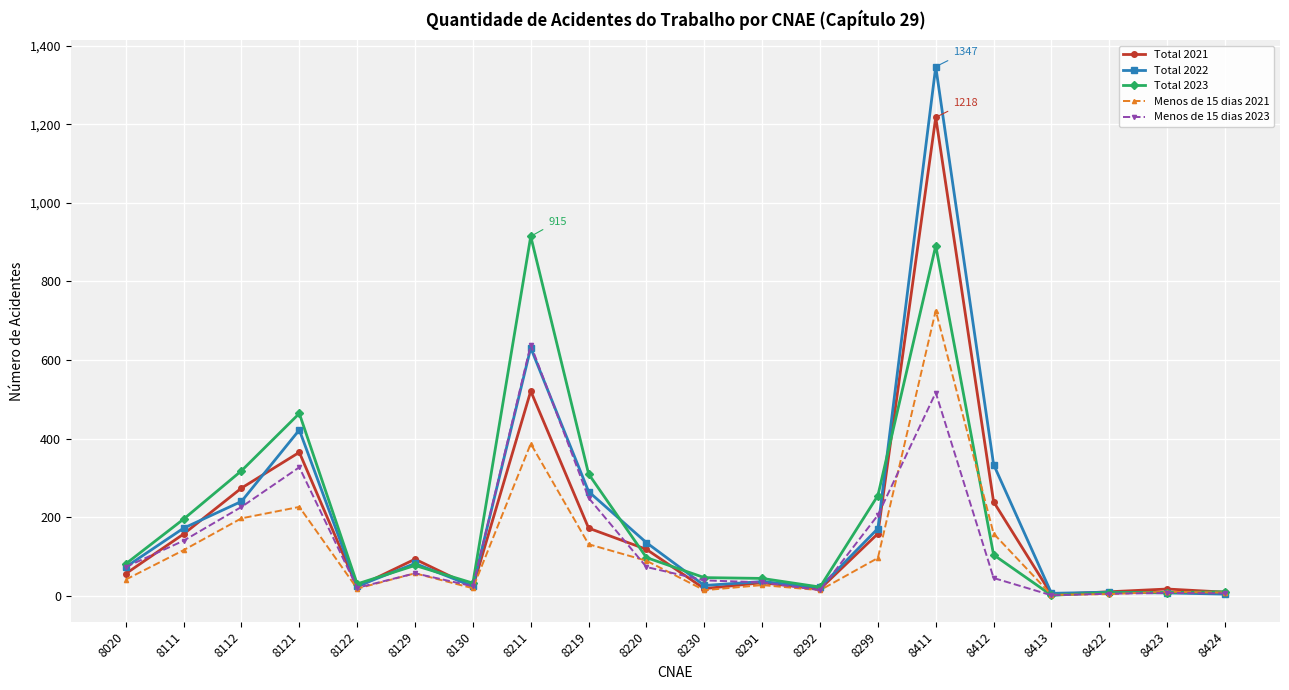

List the series in order of their peak value, lowest first.

Menos de 15 dias 2023, Menos de 15 dias 2021, Total 2023, Total 2021, Total 2022